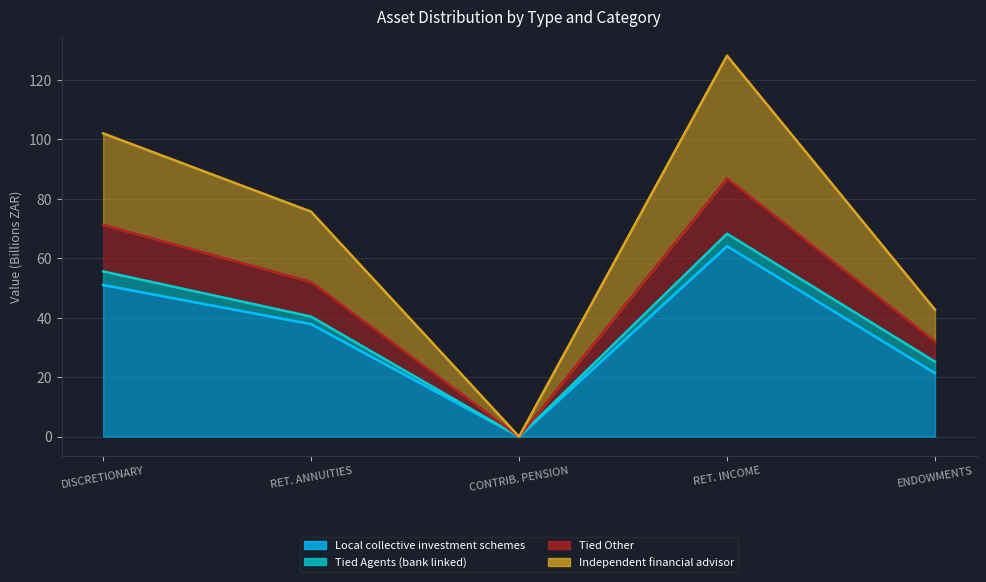

What is the difference between the highest and lowest values at RET. ANNUITIES?

37.8